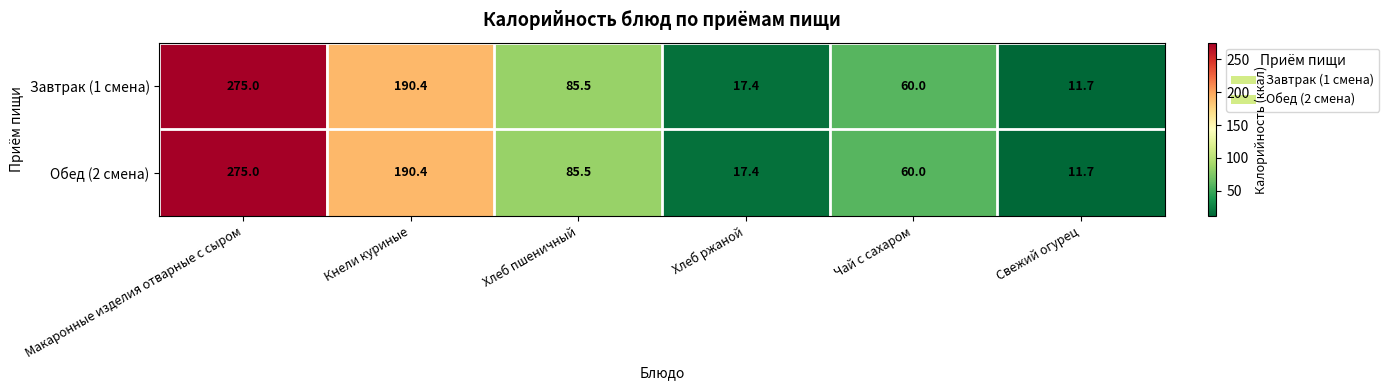

Is the value of Завтрак (1 смена) at Свежий огурец greater than the value of Обед (2 смена) at Кнели куриные?

No